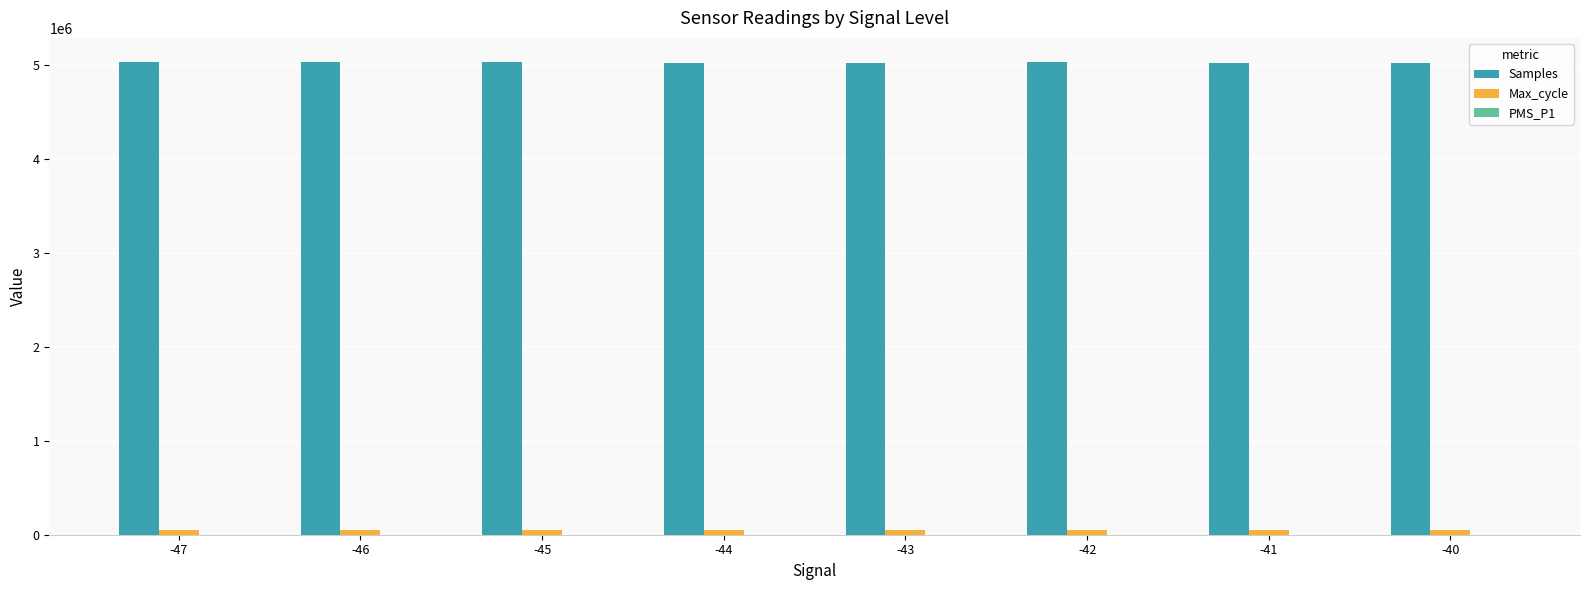

What is the maximum value shown in the chart?

5034026.0